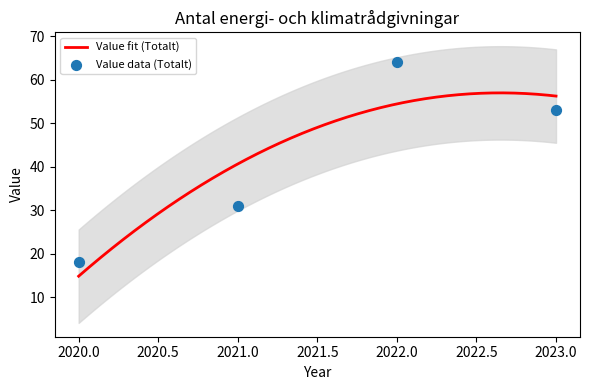

What is the ratio of the value at 2022 to the value at 2020?

3.6